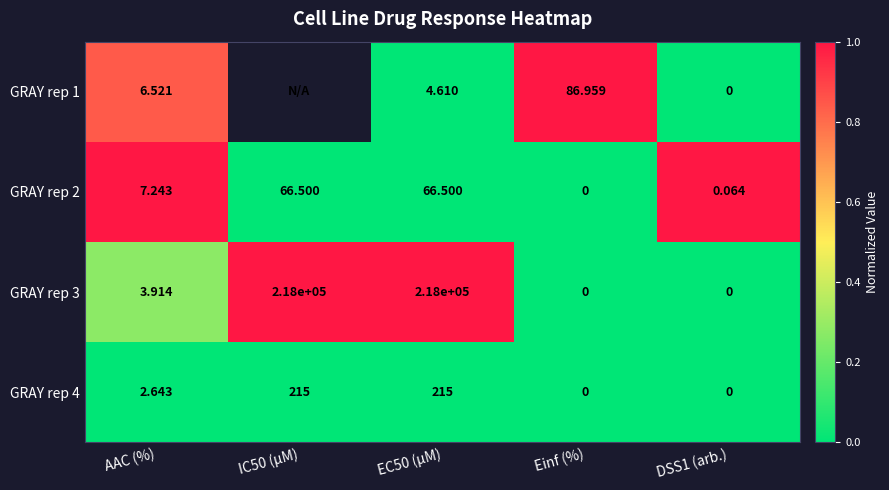

At how many categories does at least one series exceed 0?

5